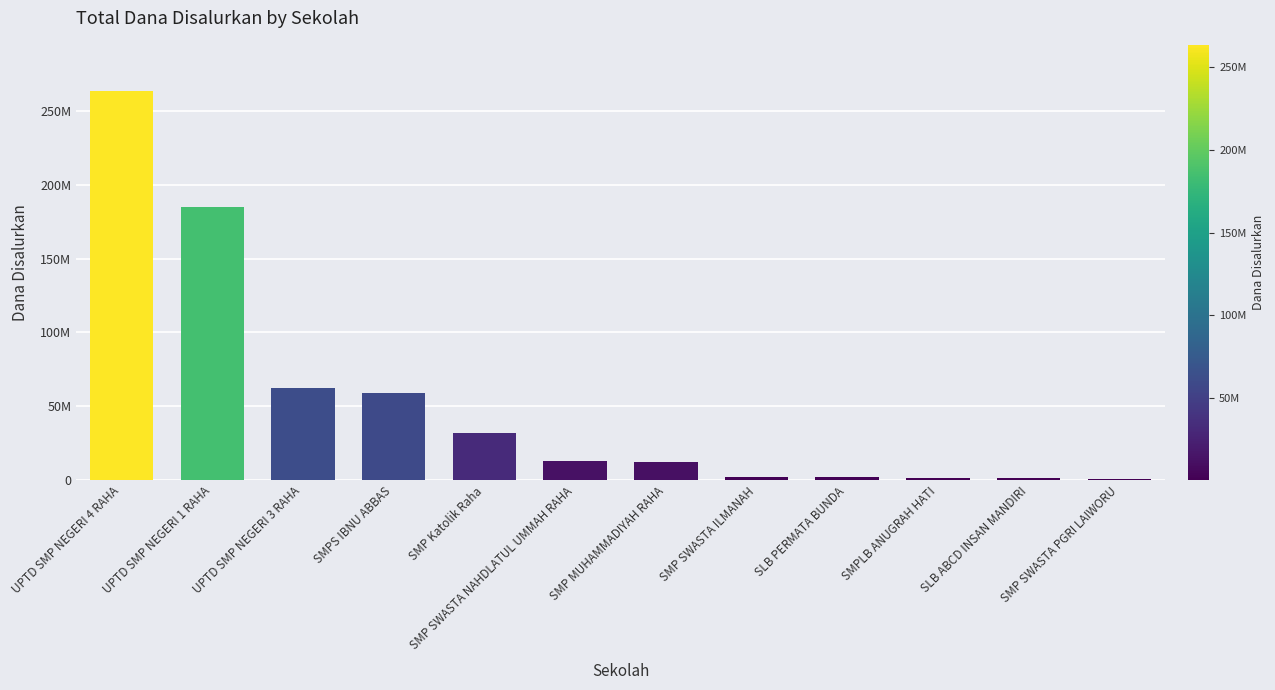

Is it true that the value at UPTD SMP NEGERI 1 RAHA is 50047740?

False